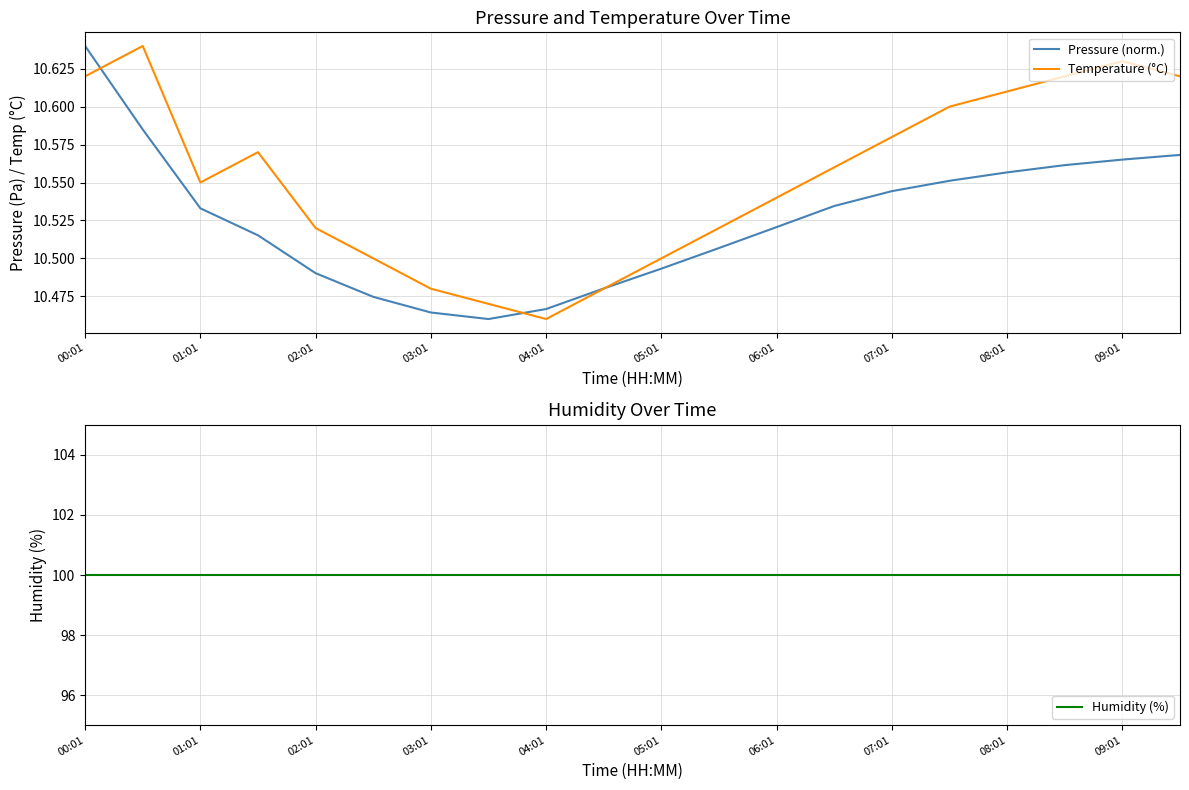

True or false: Pressure (norm.) has more than 0 interior local peaks.

False